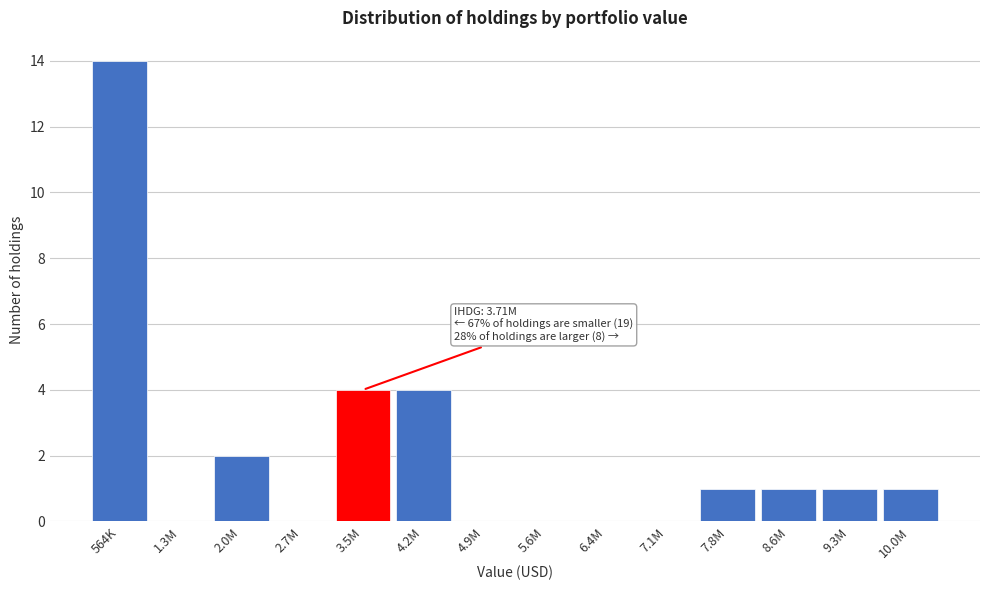

Reading right to left, transcribe all the data shown in this chart.

10.0M=1	9.3M=1	8.6M=1	7.8M=1	7.1M=0	6.4M=0	5.6M=0	4.9M=0	4.2M=4	3.5M=4	2.7M=0	2.0M=2	1.3M=0	564K=14